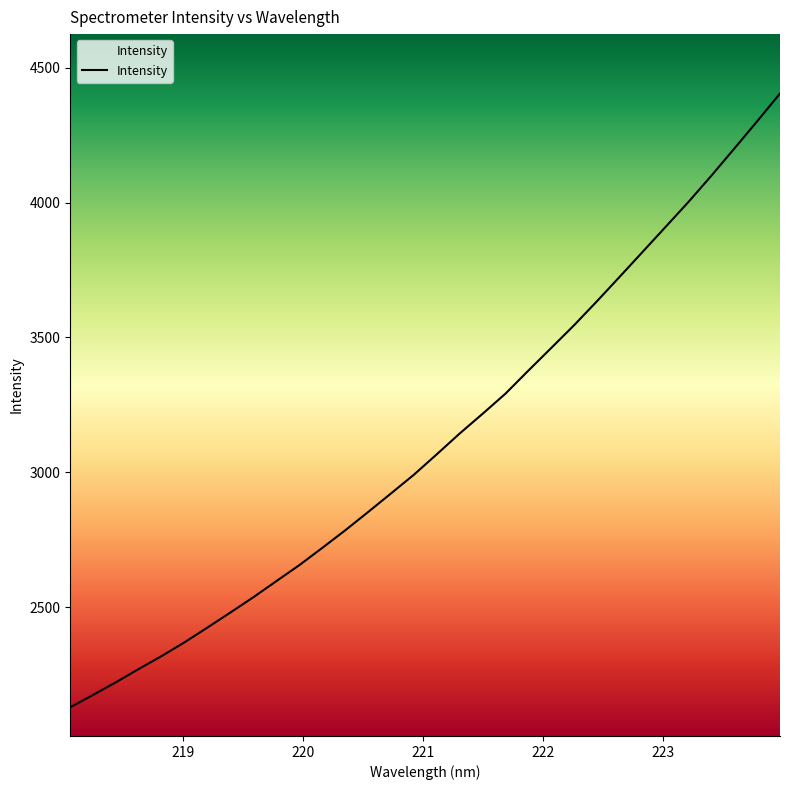

How many data points are less than 3066?

16